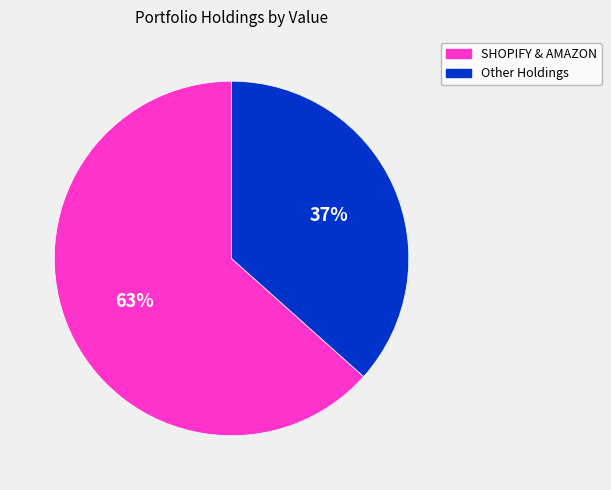

To the nearest percent, what is the average slice percentage?

50%